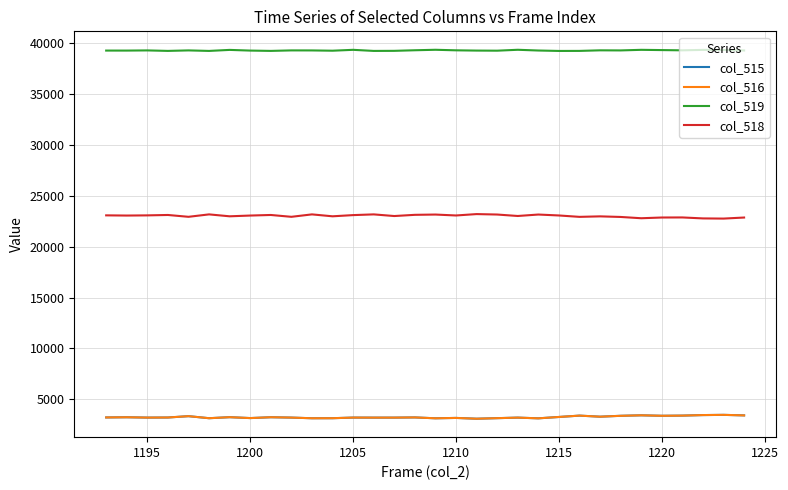

What are all the series names shown in the legend?

col_515, col_516, col_519, col_518